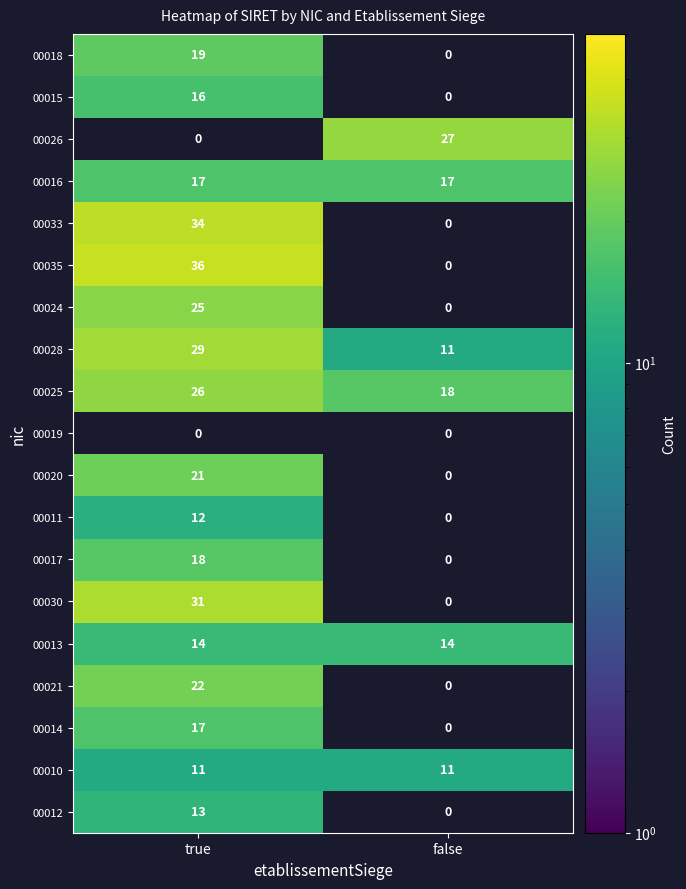

The value of 00012 at false is -9. True or false?

False